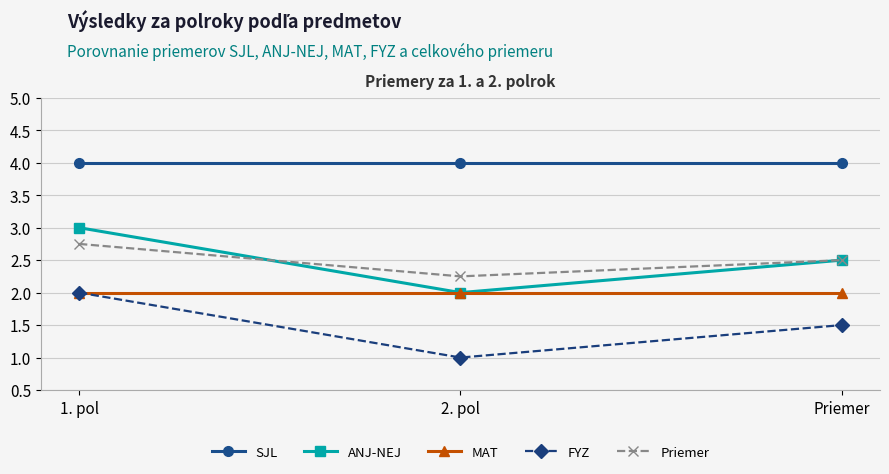

The value of SJL at 2. pol is 0.9. True or false?

False